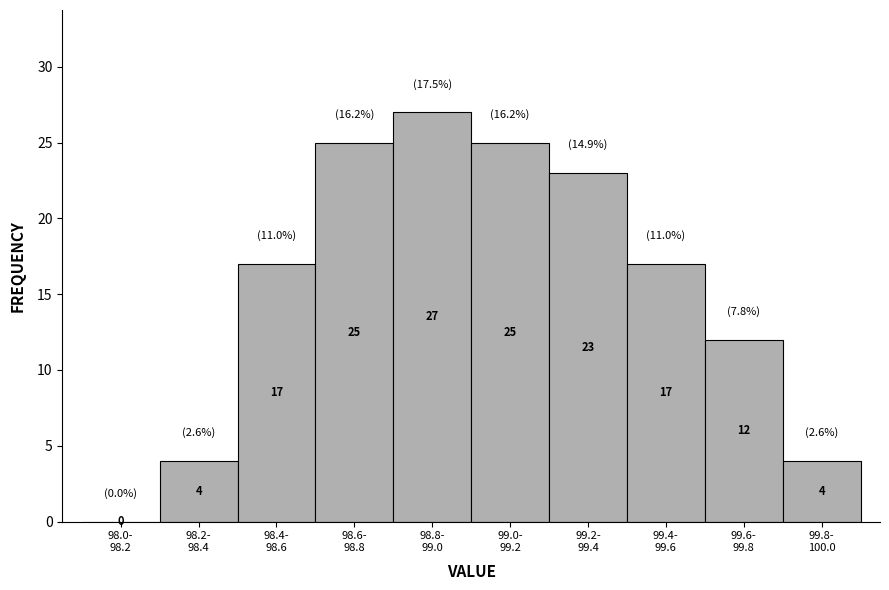

What is the sum of all values?

154